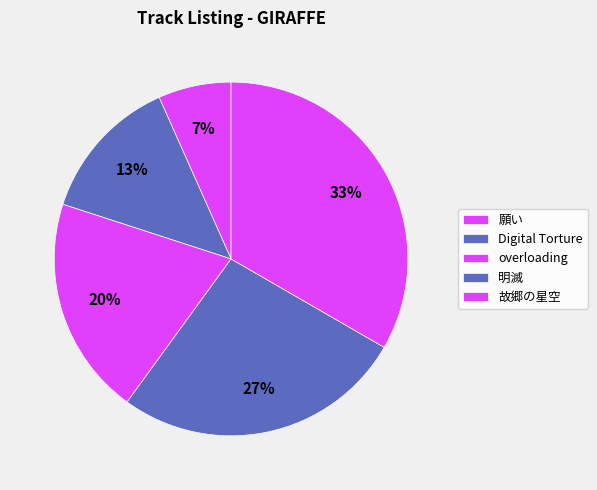

What percentage is the 願い slice, to the nearest percent?

7%